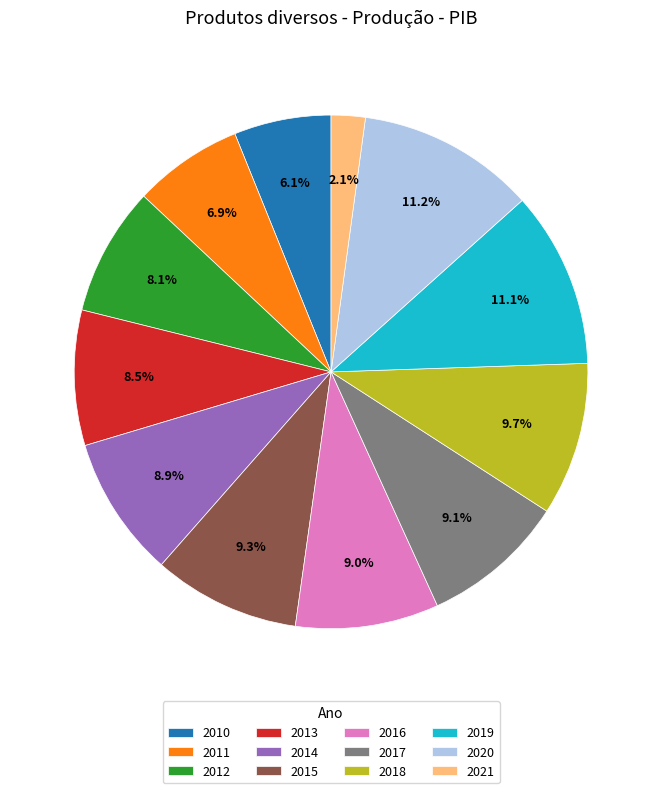

Is the sum of 2013 and 2011 greater than half?

No